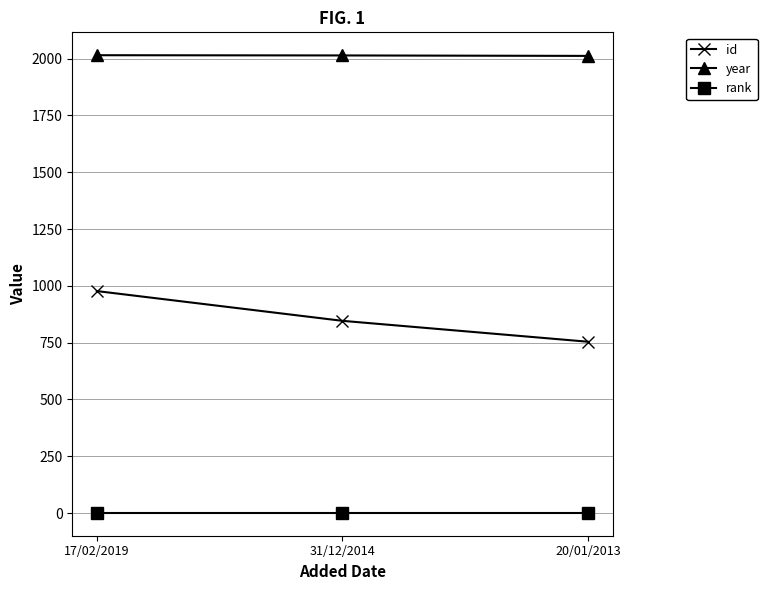

At how many categories does at least one series exceed 861?

3